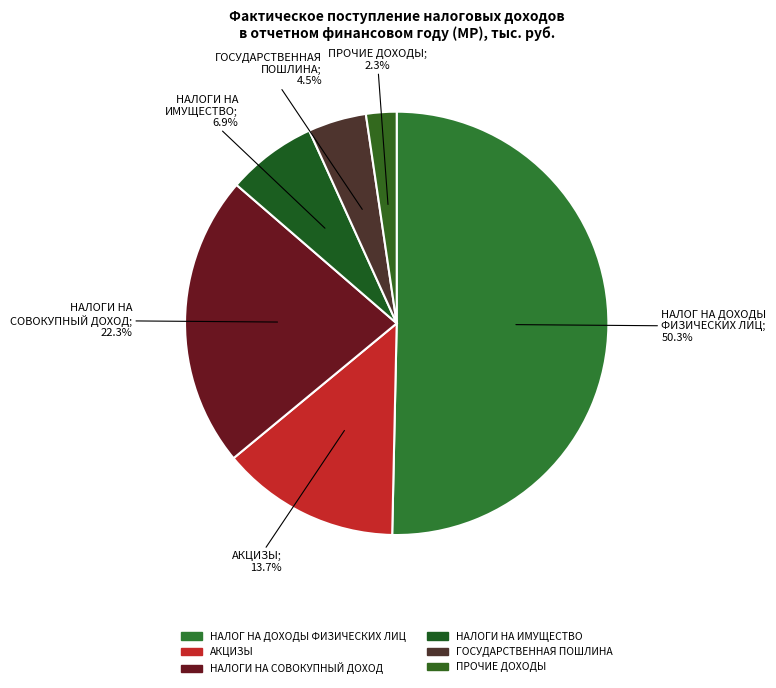

Which slice is the smallest?

ПРОЧИЕ ДОХОДЫ